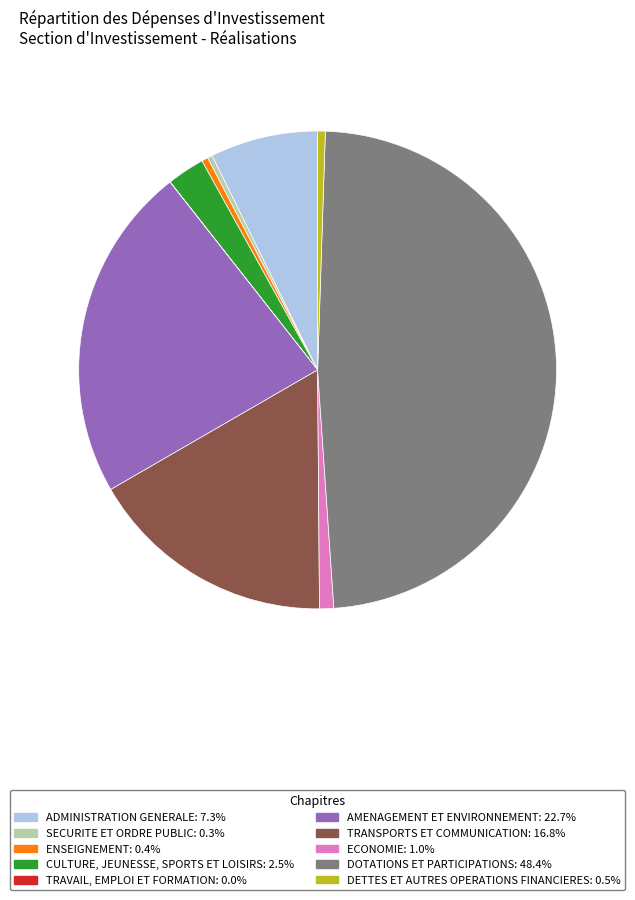

Is it true that DOTATIONS ET PARTICIPATIONS is 42% of the pie?

False